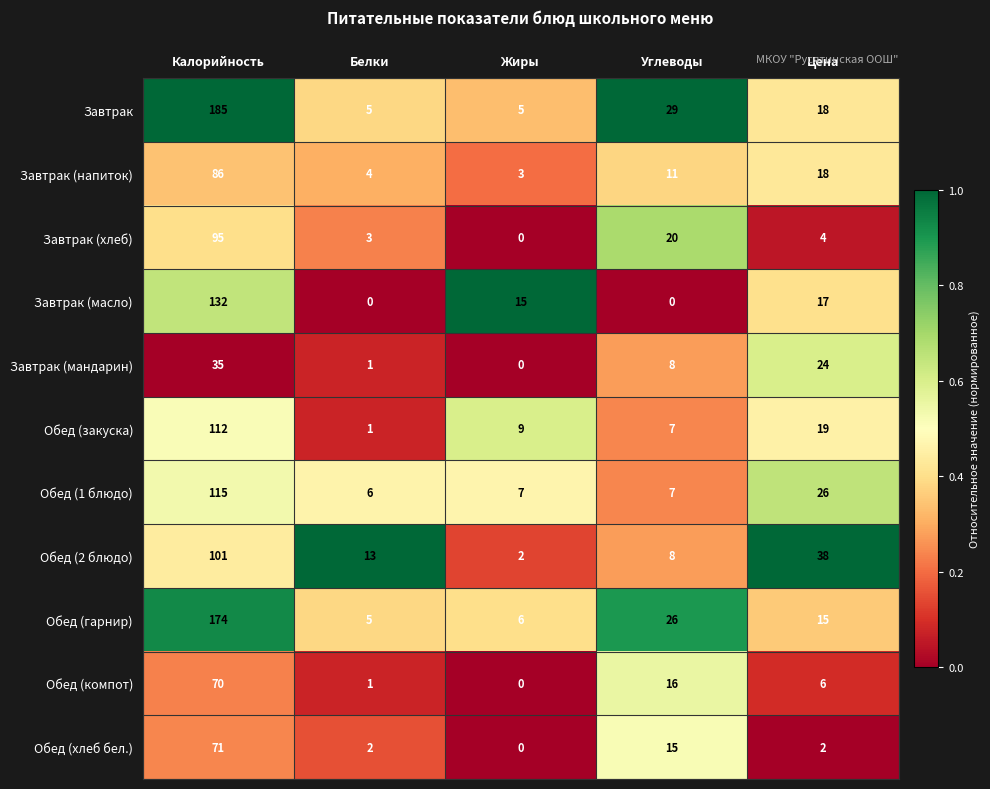

Where is Обед (компот) nearest to the value 35?

Углеводы